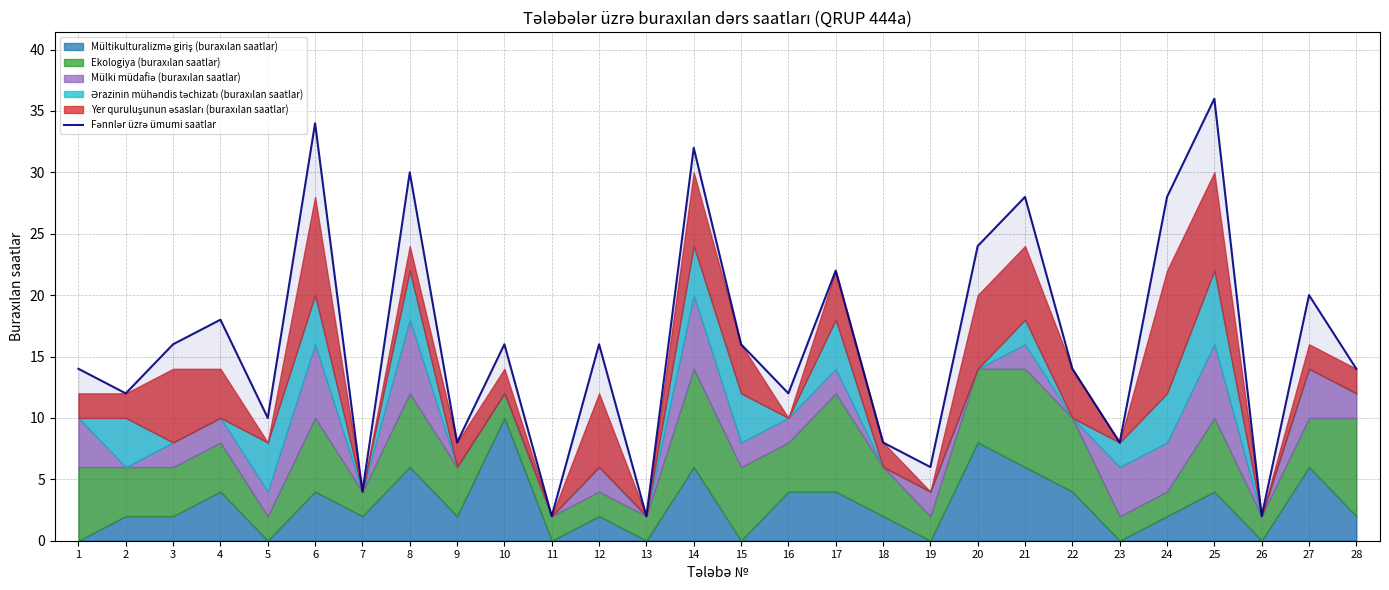

At which category does the chart reach its minimum across all series?

11